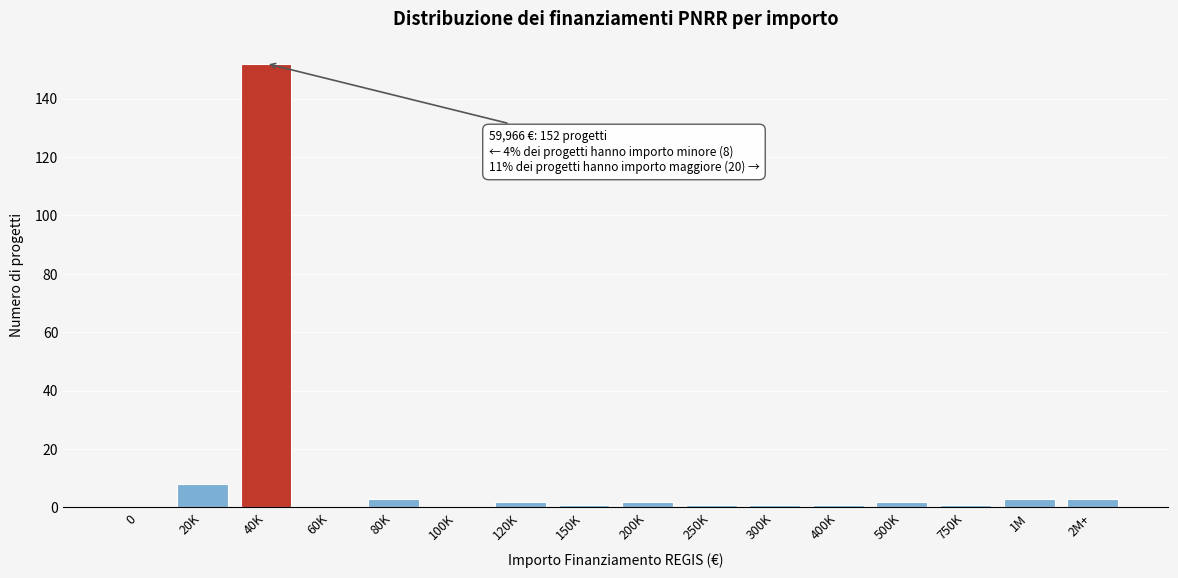

Reading left to right, transcribe all the data shown in this chart.

0=0	20K=8	40K=152	60K=0	80K=3	100K=0	120K=2	150K=1	200K=2	250K=1	300K=1	400K=1	500K=2	750K=1	1M=3	2M+=3